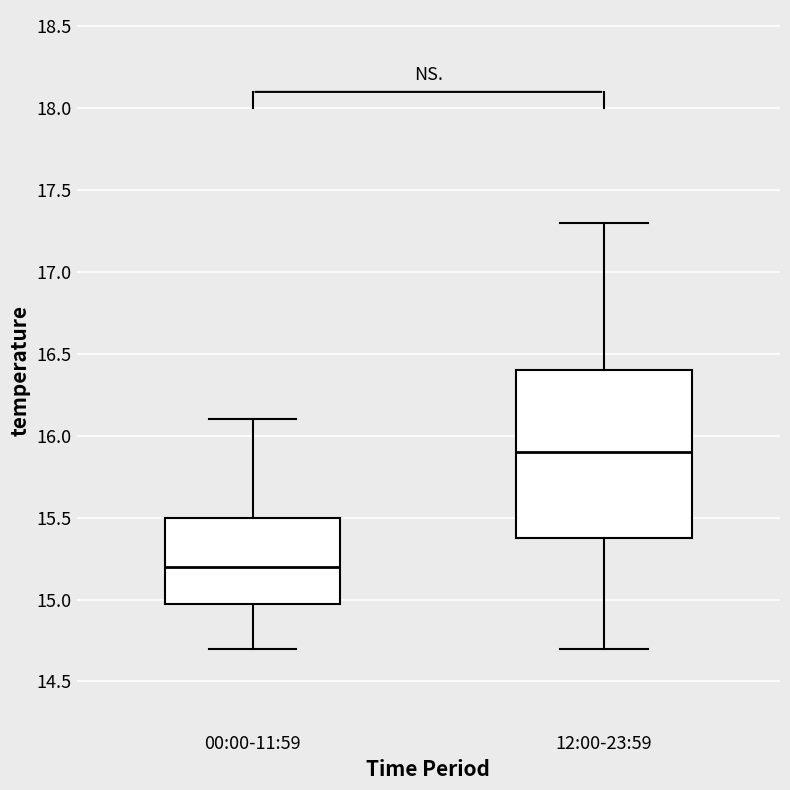

Comparing the boxes themselves (not the whiskers), which one is the tallest?

12:00-23:59